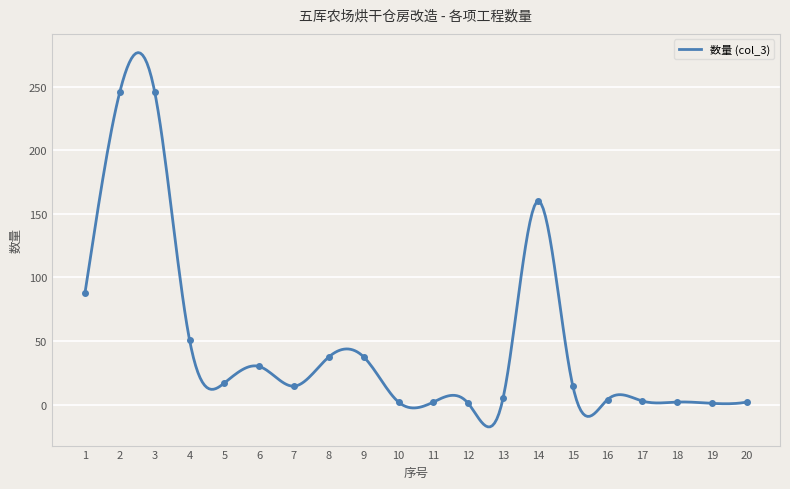

Reading left to right, what are all the values shown in this chart?

1=88.0	2=246.0	3=246.0	4=51.0	5=17.0	6=30.0	7=14.5	8=37.5	9=37.5	10=2.0	11=2.0	12=1.0	13=5.0	14=160.0	15=15.0	16=4.0	17=2.8	18=2.0	19=1.0	20=2.0